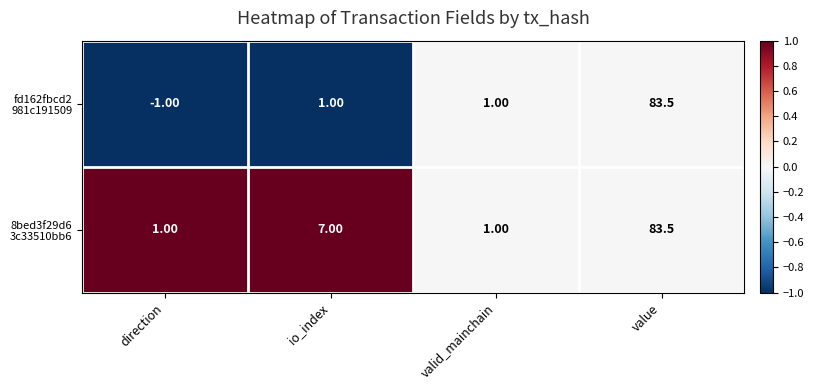

At which category does the chart reach its peak across all series?

value